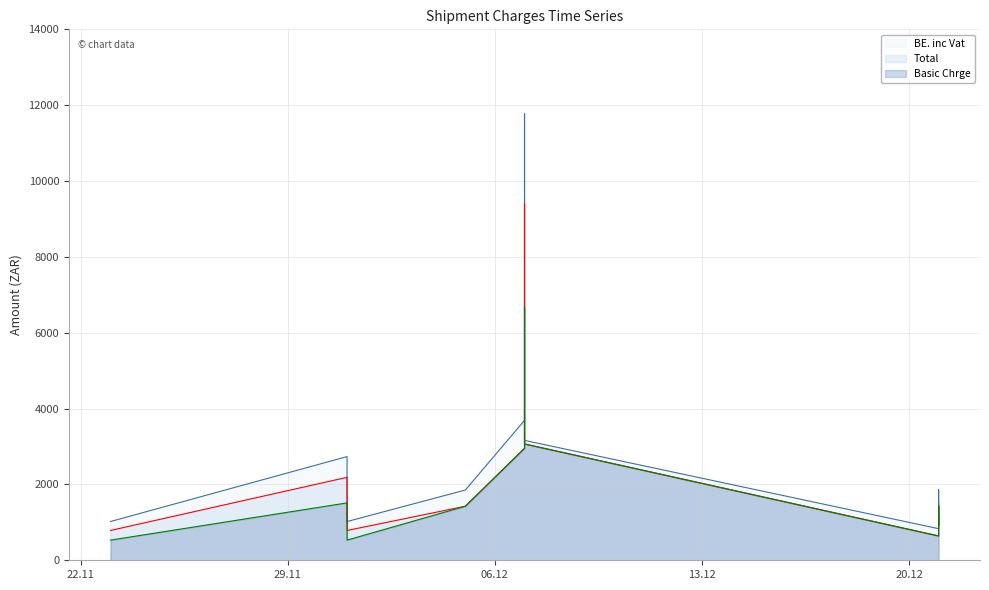

List the series in order of their overall mean, highest first.

BE. inc Vat, Total, Basic Chrge